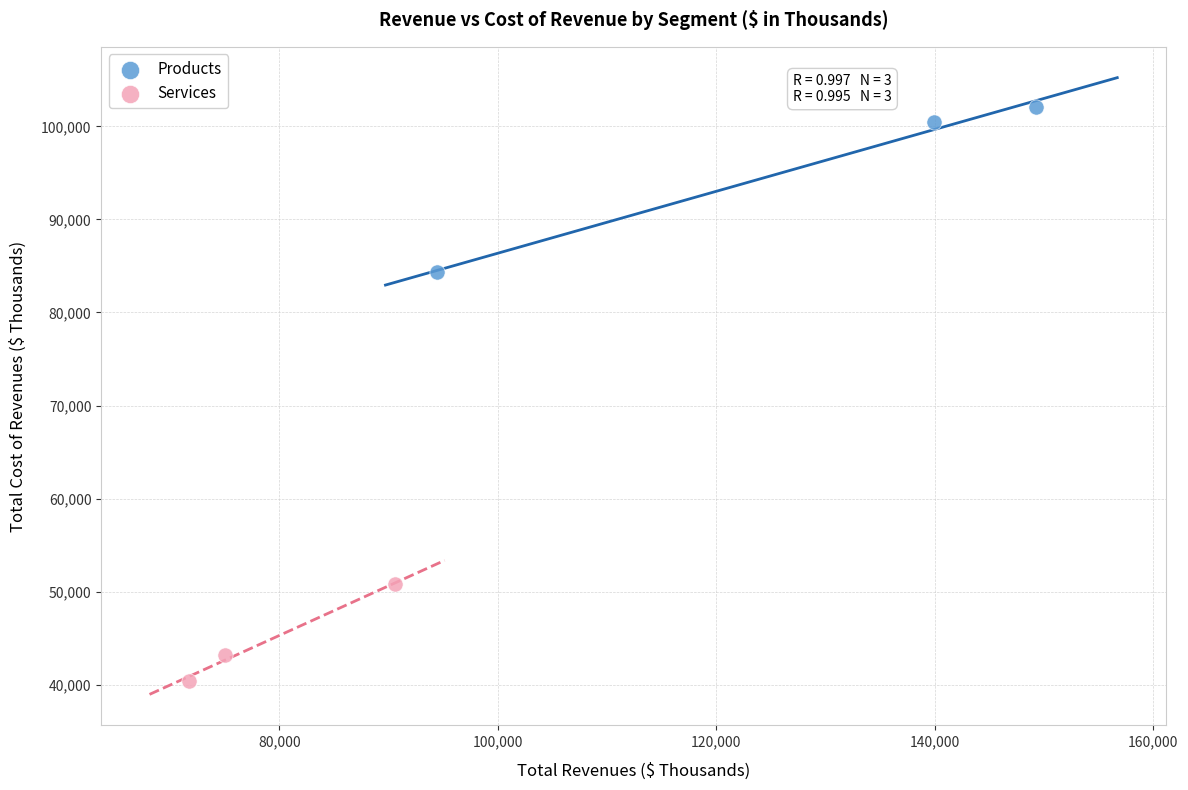

Which series contains the highest Y value?

Products